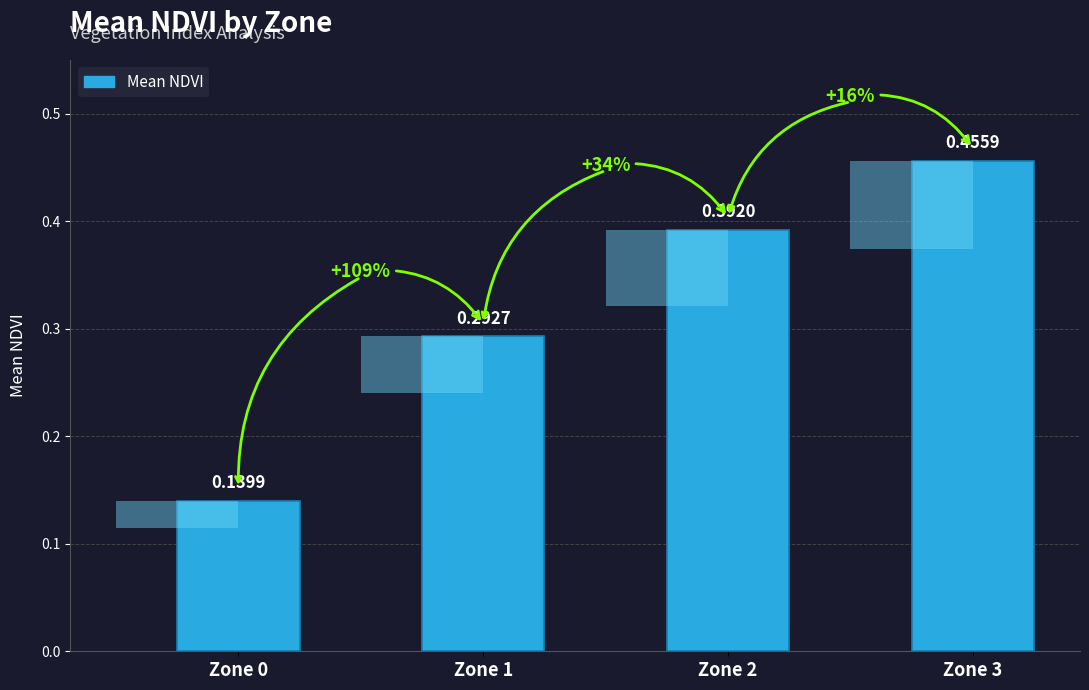

What value does the data have at Zone 0?

0.1